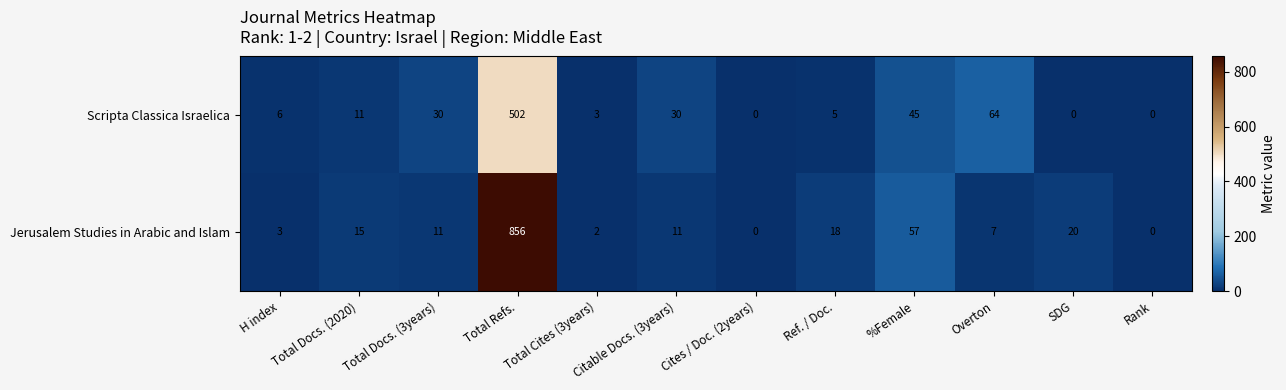

What is the difference between the Jerusalem Studies in Arabic and Islam values at SDG and Total Cites (3years)?

18